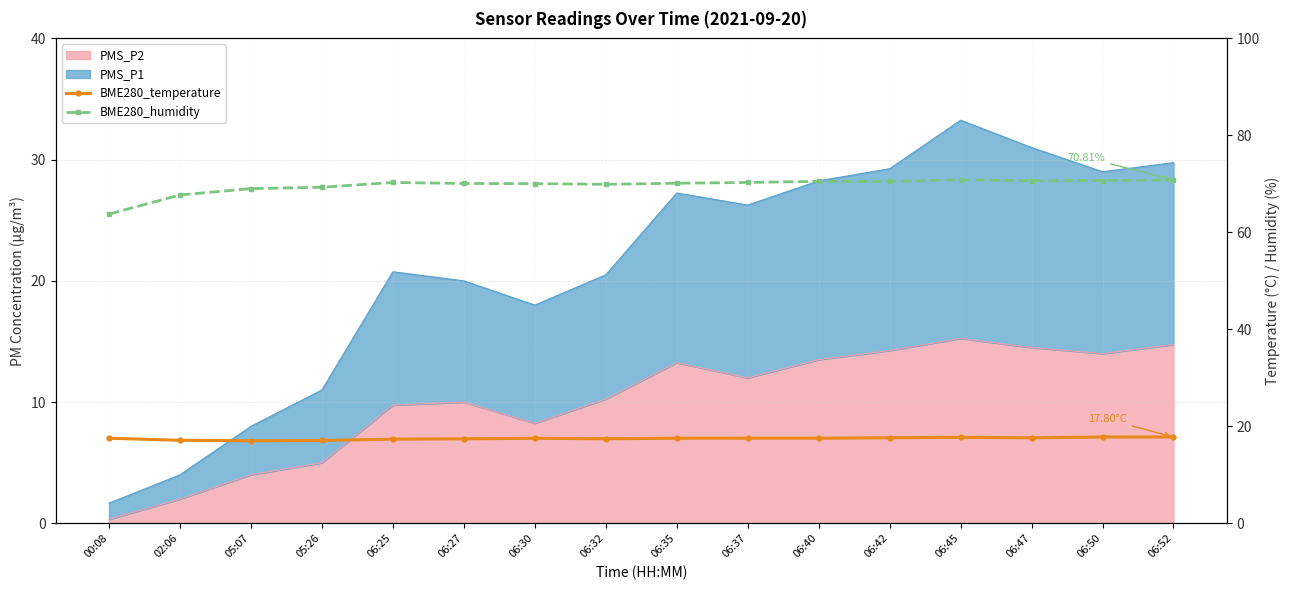

True or false: BME280_humidity and BME280_temperature cross at least once.

False